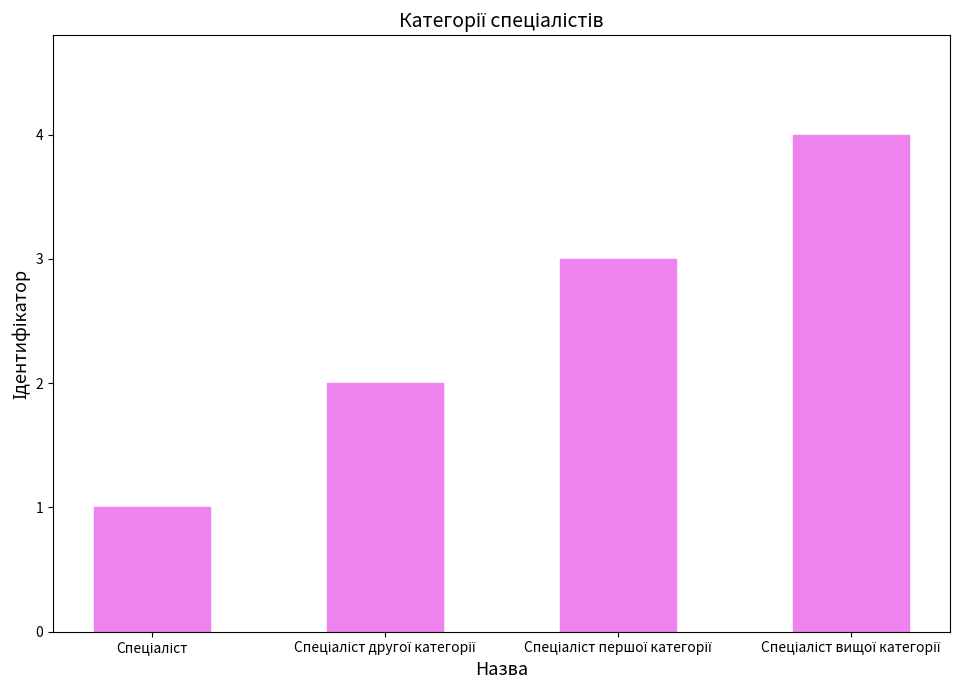

What is the difference between the maximum and minimum values?

3